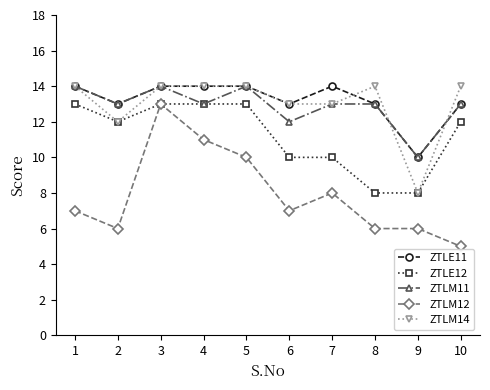

Which series has the largest total across all categories?

ZTLE11